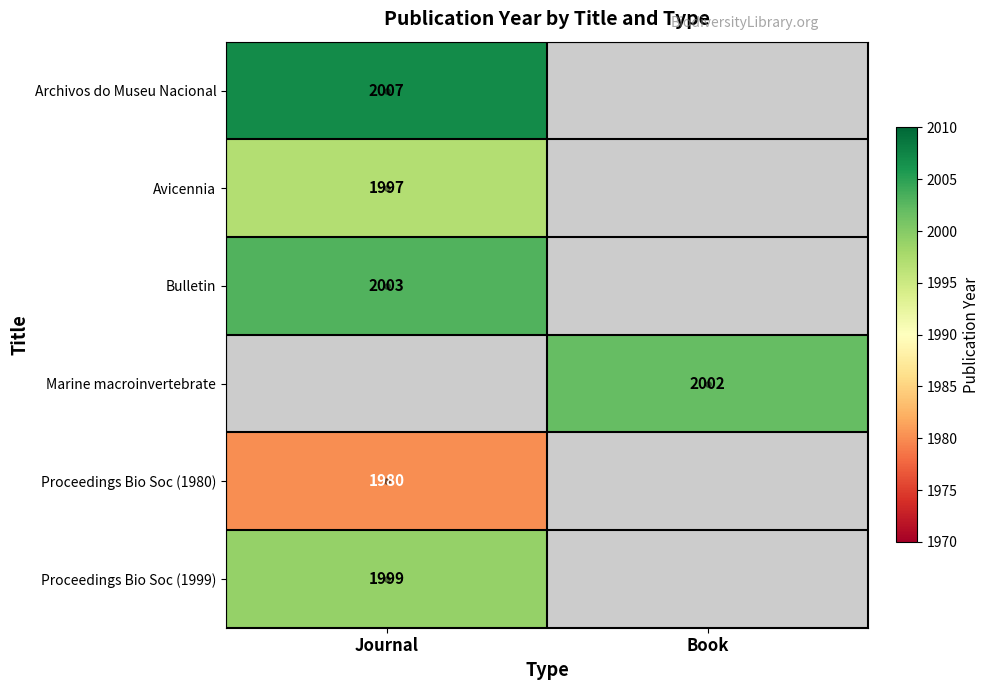

How many distinct data groups are displayed?

6